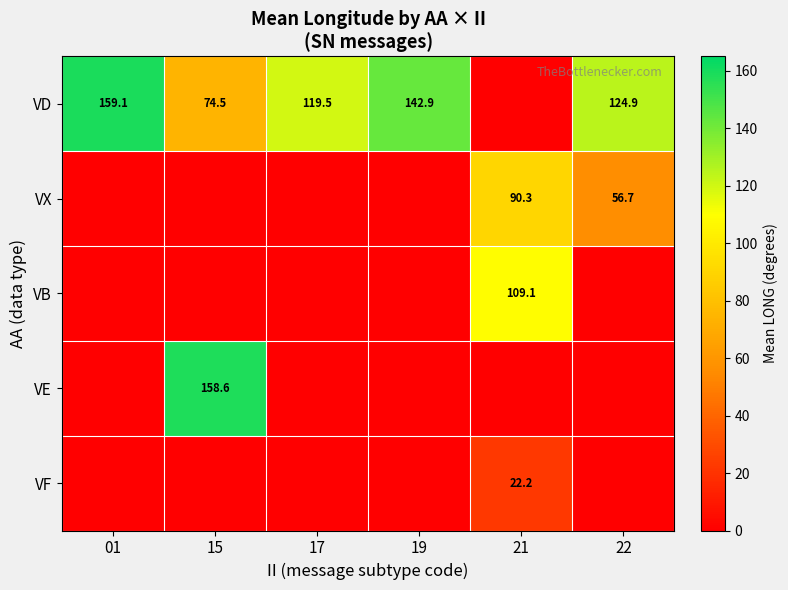

Is it true that VX equals 56.7 at 22?

True